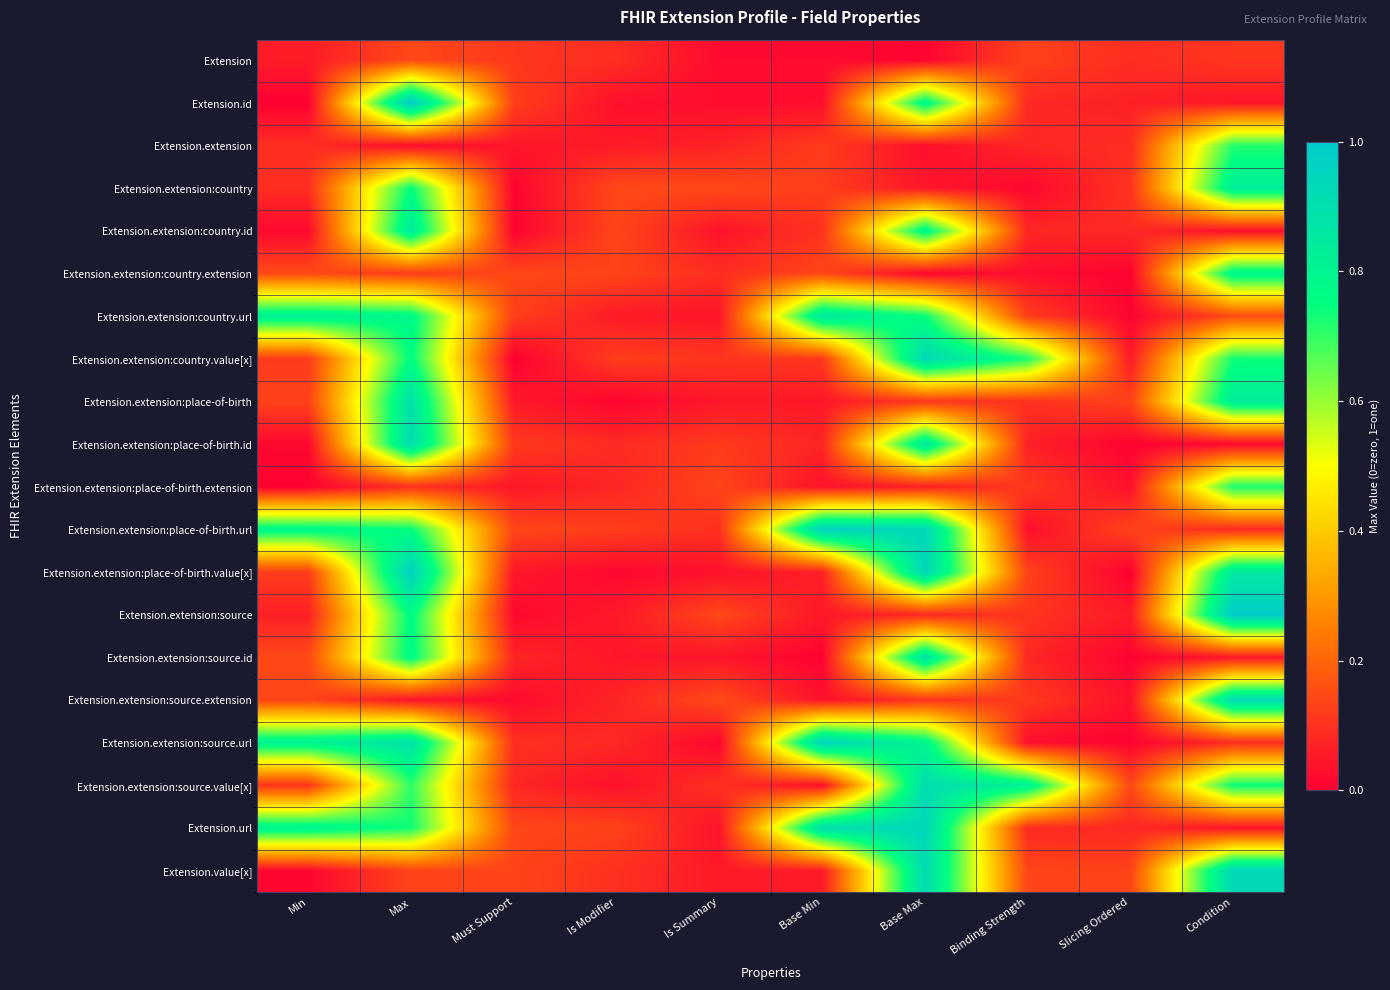

Reading left to right, list all the values displayed in this chart.

Extension: Min=0.1	Max=0.1	Must Support=0.1	Is Modifier=0.1	Is Summary=0.0	Base Min=0.0	Base Max=0.0	Binding Strength=0.1	Slicing Ordered=0.1	Condition=0.1
Extension.id: Min=0.0	Max=1.0	Must Support=0.1	Is Modifier=0.0	Is Summary=0.0	Base Min=0.0	Base Max=0.8	Binding Strength=0.1	Slicing Ordered=0.1	Condition=0.0
Extension.extension: Min=0.1	Max=0.0	Must Support=0.0	Is Modifier=0.1	Is Summary=0.1	Base Min=0.1	Base Max=0.0	Binding Strength=0.1	Slicing Ordered=0.1	Condition=0.7
Extension.extension:country: Min=0.1	Max=0.8	Must Support=0.0	Is Modifier=0.1	Is Summary=0.1	Base Min=0.1	Base Max=0.0	Binding Strength=0.0	Slicing Ordered=0.1	Condition=0.8
Extension.extension:country.id: Min=0.0	Max=0.8	Must Support=0.0	Is Modifier=0.1	Is Summary=0.0	Base Min=0.1	Base Max=0.8	Binding Strength=0.1	Slicing Ordered=0.1	Condition=0.0
Extension.extension:country.extension: Min=0.1	Max=0.1	Must Support=0.1	Is Modifier=0.1	Is Summary=0.1	Base Min=0.1	Base Max=0.0	Binding Strength=0.0	Slicing Ordered=0.0	Condition=0.8
Extension.extension:country.url: Min=0.8	Max=0.8	Must Support=0.1	Is Modifier=0.1	Is Summary=0.0	Base Min=0.9	Base Max=0.7	Binding Strength=0.1	Slicing Ordered=0.0	Condition=0.1
Extension.extension:country.value[x]: Min=0.1	Max=0.8	Must Support=0.0	Is Modifier=0.1	Is Summary=0.1	Base Min=0.1	Base Max=0.9	Binding Strength=0.7	Slicing Ordered=0.1	Condition=0.7
Extension.extension:place-of-birth: Min=0.1	Max=0.9	Must Support=0.0	Is Modifier=0.0	Is Summary=0.0	Base Min=0.0	Base Max=0.1	Binding Strength=0.1	Slicing Ordered=0.1	Condition=0.8
Extension.extension:place-of-birth.id: Min=0.0	Max=0.9	Must Support=0.1	Is Modifier=0.1	Is Summary=0.1	Base Min=0.1	Base Max=0.9	Binding Strength=0.1	Slicing Ordered=0.0	Condition=0.0
Extension.extension:place-of-birth.extension: Min=0.0	Max=0.1	Must Support=0.0	Is Modifier=0.1	Is Summary=0.1	Base Min=0.0	Base Max=0.1	Binding Strength=0.1	Slicing Ordered=0.0	Condition=0.7
Extension.extension:place-of-birth.url: Min=0.8	Max=0.7	Must Support=0.1	Is Modifier=0.1	Is Summary=0.1	Base Min=1.0	Base Max=0.9	Binding Strength=0.0	Slicing Ordered=0.1	Condition=0.1
Extension.extension:place-of-birth.value[x]: Min=0.1	Max=1.0	Must Support=0.0	Is Modifier=0.0	Is Summary=0.0	Base Min=0.1	Base Max=0.9	Binding Strength=0.1	Slicing Ordered=0.0	Condition=0.9
Extension.extension:source: Min=0.1	Max=0.8	Must Support=0.0	Is Modifier=0.1	Is Summary=0.1	Base Min=0.0	Base Max=0.1	Binding Strength=0.1	Slicing Ordered=0.1	Condition=1.0
Extension.extension:source.id: Min=0.1	Max=0.8	Must Support=0.1	Is Modifier=0.0	Is Summary=0.0	Base Min=0.0	Base Max=0.9	Binding Strength=0.1	Slicing Ordered=0.0	Condition=0.0
Extension.extension:source.extension: Min=0.1	Max=0.0	Must Support=0.0	Is Modifier=0.1	Is Summary=0.1	Base Min=0.0	Base Max=0.1	Binding Strength=0.1	Slicing Ordered=0.0	Condition=0.9
Extension.extension:source.url: Min=0.8	Max=0.9	Must Support=0.1	Is Modifier=0.1	Is Summary=0.0	Base Min=1.0	Base Max=0.8	Binding Strength=0.0	Slicing Ordered=0.0	Condition=0.1
Extension.extension:source.value[x]: Min=0.1	Max=0.7	Must Support=0.1	Is Modifier=0.0	Is Summary=0.1	Base Min=0.0	Base Max=0.9	Binding Strength=0.8	Slicing Ordered=0.1	Condition=0.7
Extension.url: Min=0.8	Max=0.7	Must Support=0.1	Is Modifier=0.1	Is Summary=0.0	Base Min=0.9	Base Max=0.9	Binding Strength=0.1	Slicing Ordered=0.1	Condition=0.0
Extension.value[x]: Min=0.0	Max=0.1	Must Support=0.1	Is Modifier=0.1	Is Summary=0.1	Base Min=0.1	Base Max=0.9	Binding Strength=0.1	Slicing Ordered=0.1	Condition=0.9